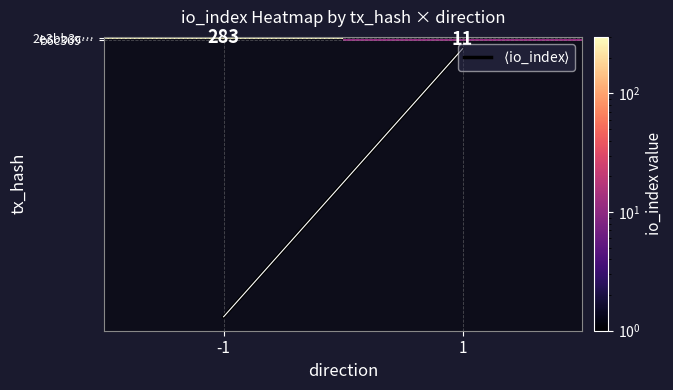

Which series has the largest total across all categories?

$\langle$io_index$\rangle$